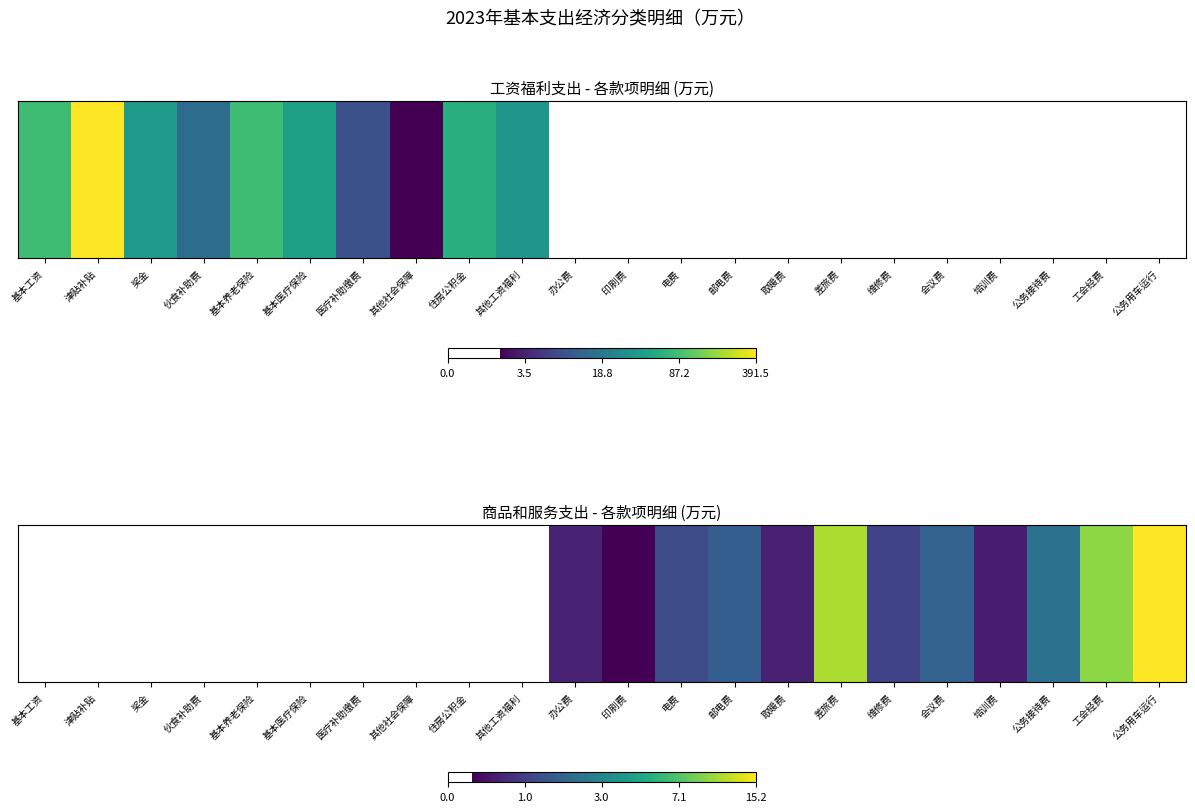

What is the change in value from 电费 to 培训费?

-0.4